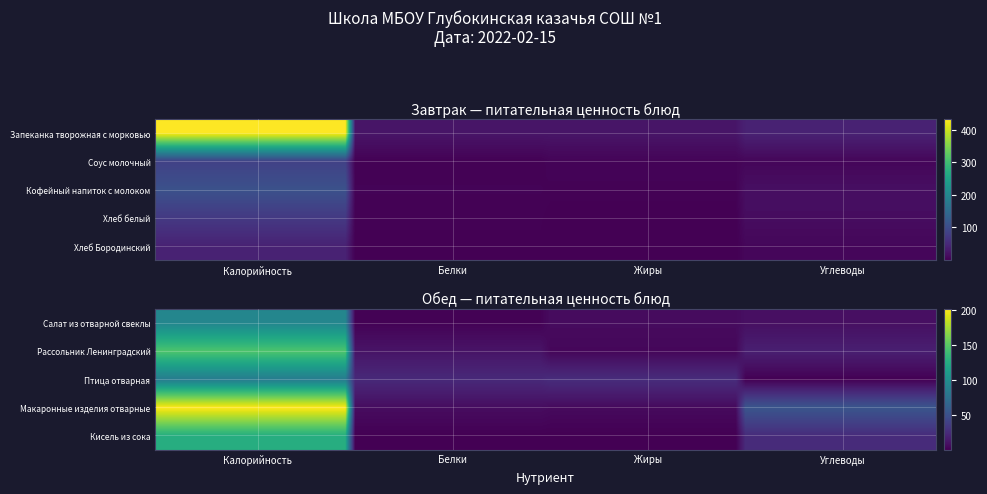

What is the total value across all series at 4?

332.7